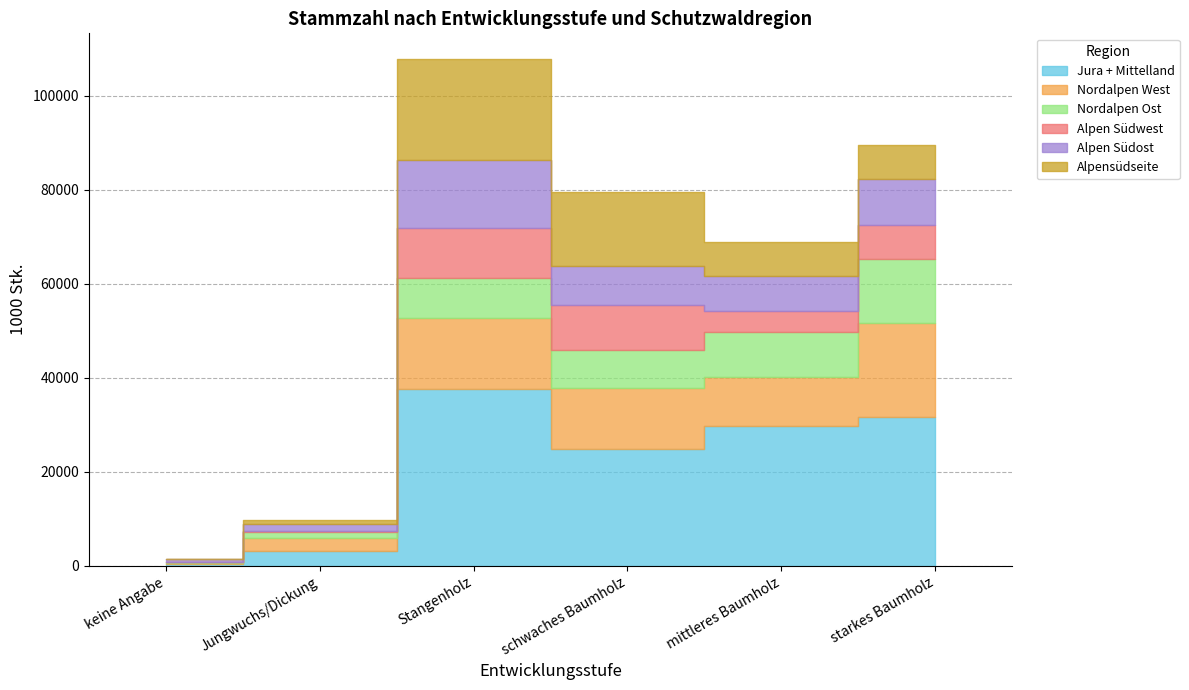

What is the label of the 3rd point from the left?

Stangenholz